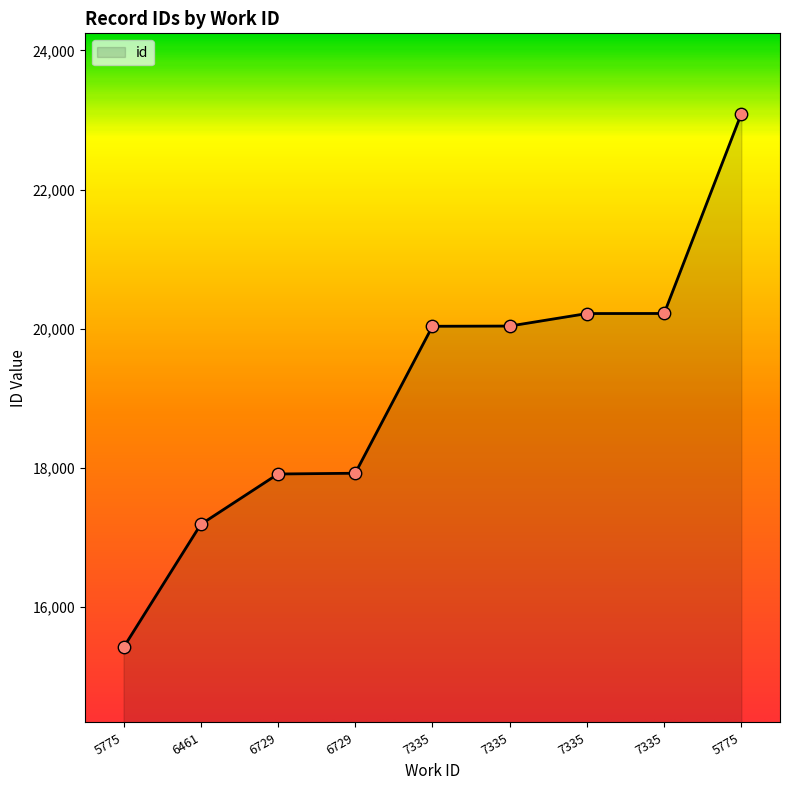

What is the change in value from 5775 to 6461?

+1770